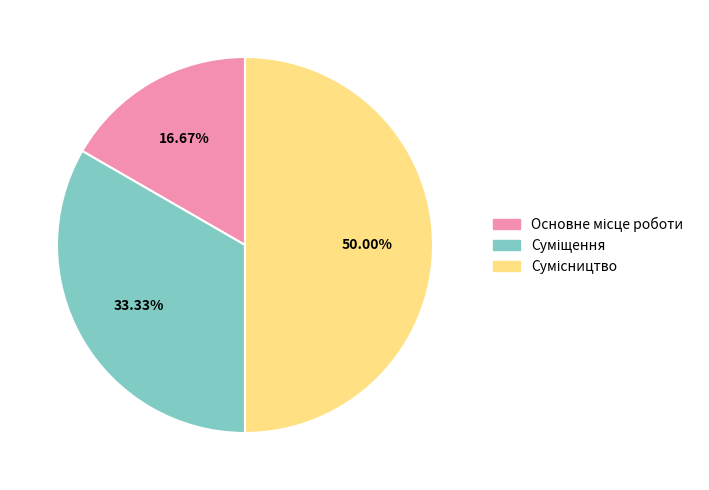

Count the number of slices in the pie.

3